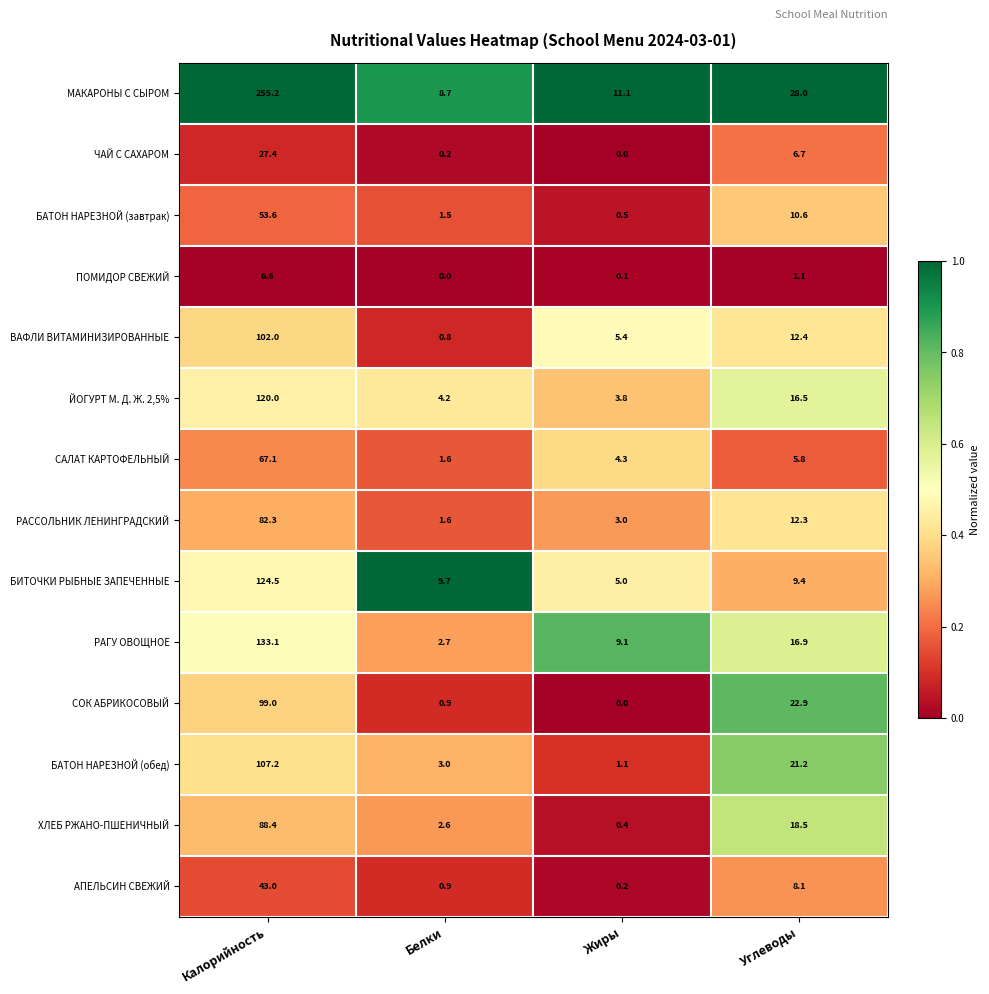

Which series changed the most between Белки and Углеводы?

СОК АБРИКОСОВЫЙ